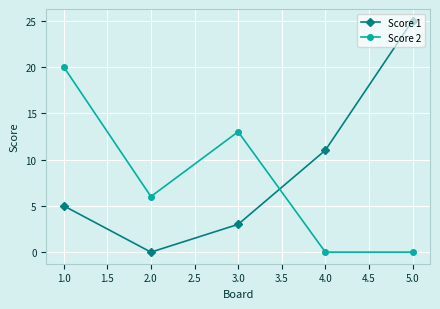

How many intersections are there between Score 1 and Score 2?

1